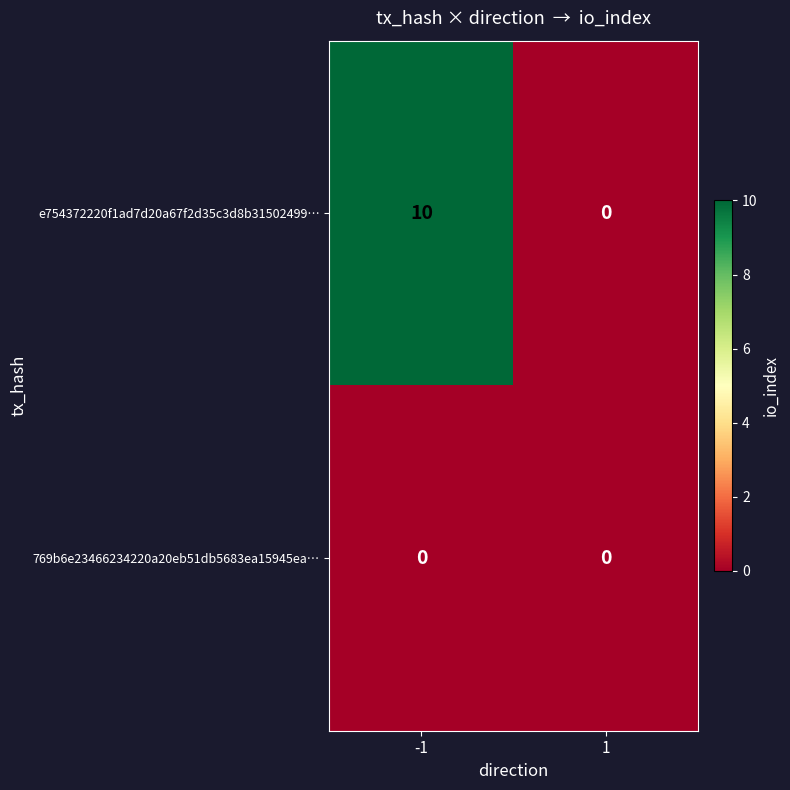

What is the average value of the e754372220f1ad7d20a67f2d35c3d8b31502499… series?

5